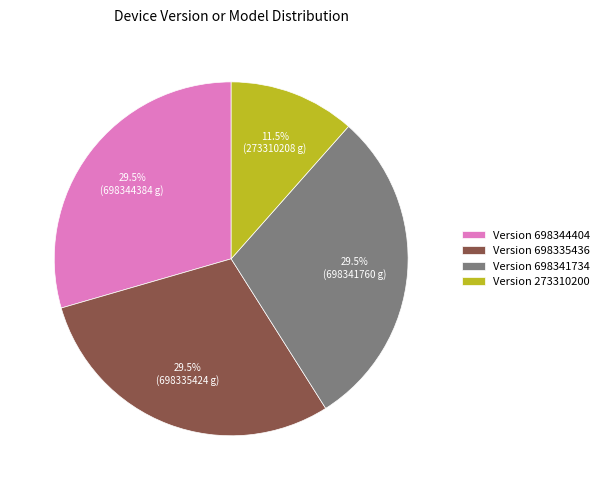

Which category has the smallest portion of the pie?

Version 273310200